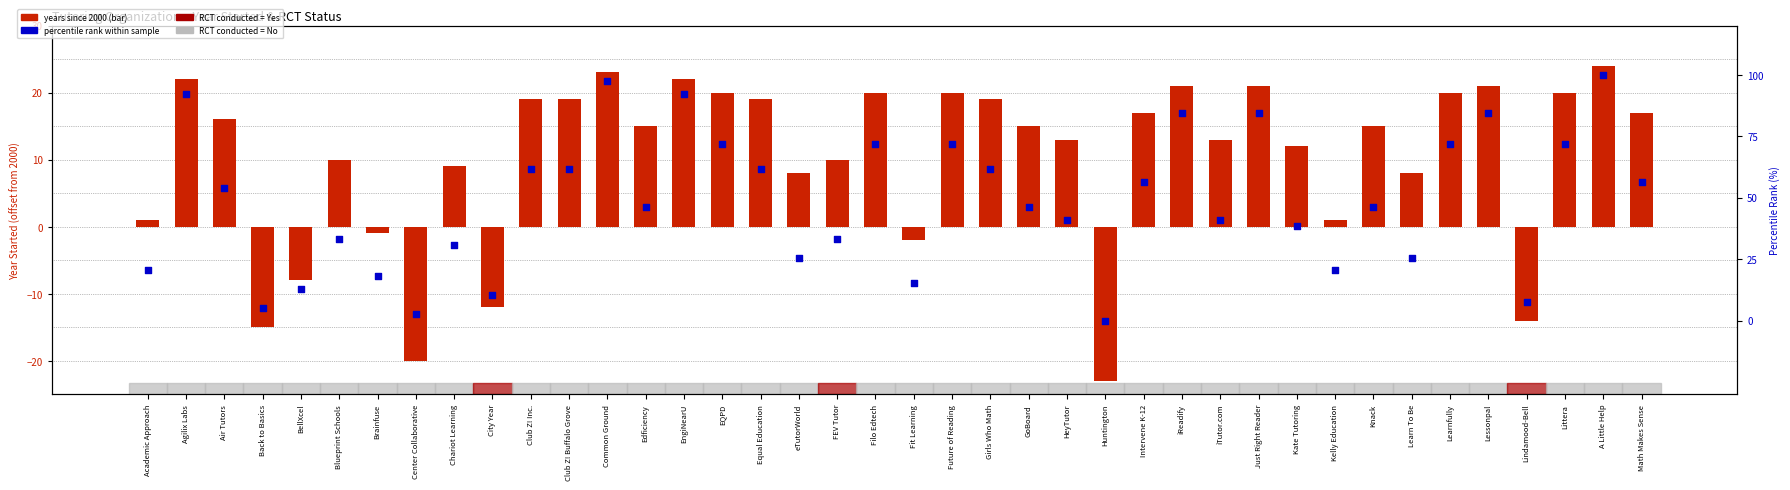

Which series has the largest Y range (max minus min)?

percentile rank within sample